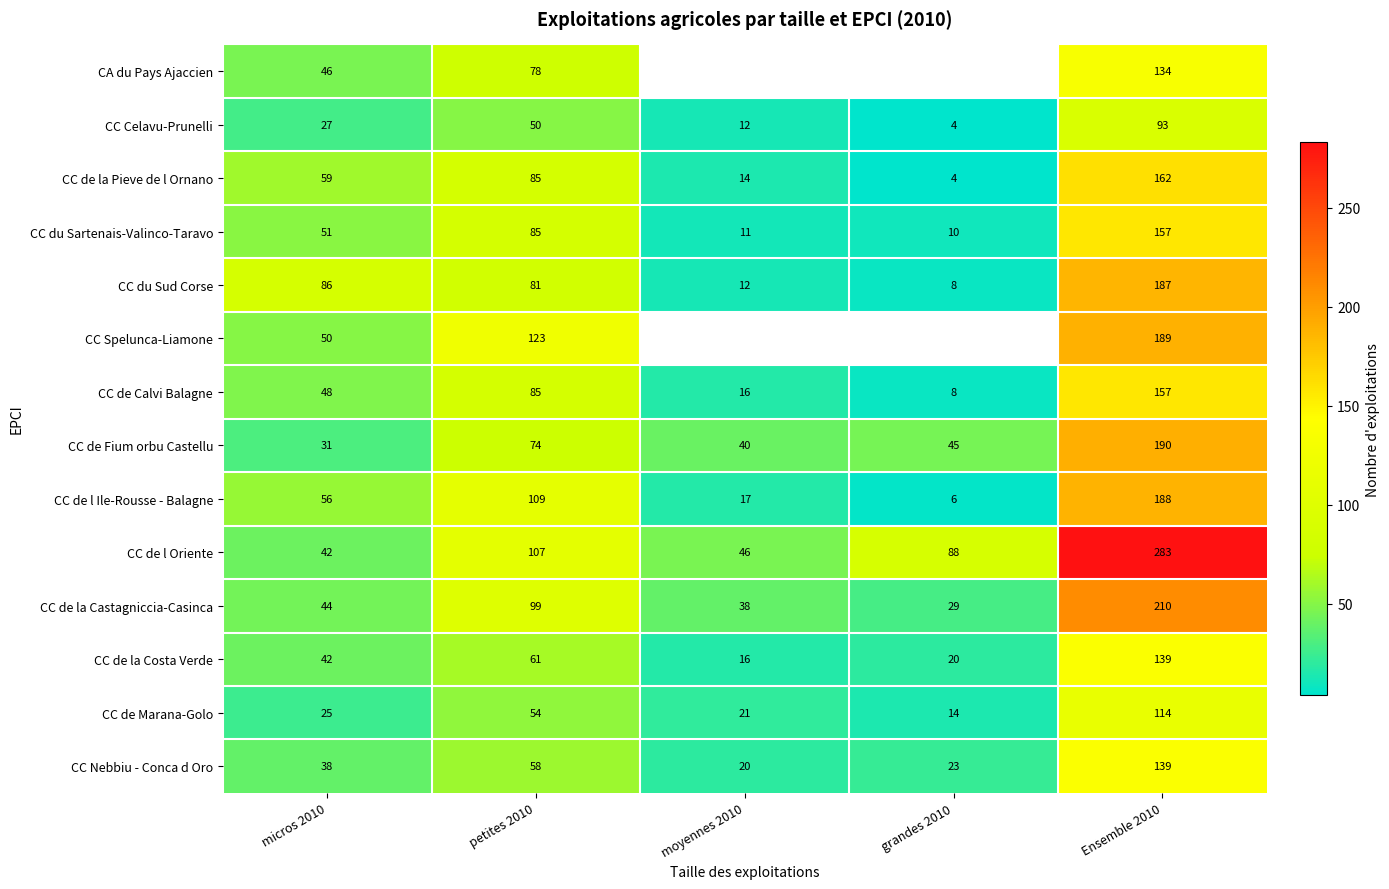

Which series changed the most between micros 2010 and Ensemble 2010?

CC de l Oriente